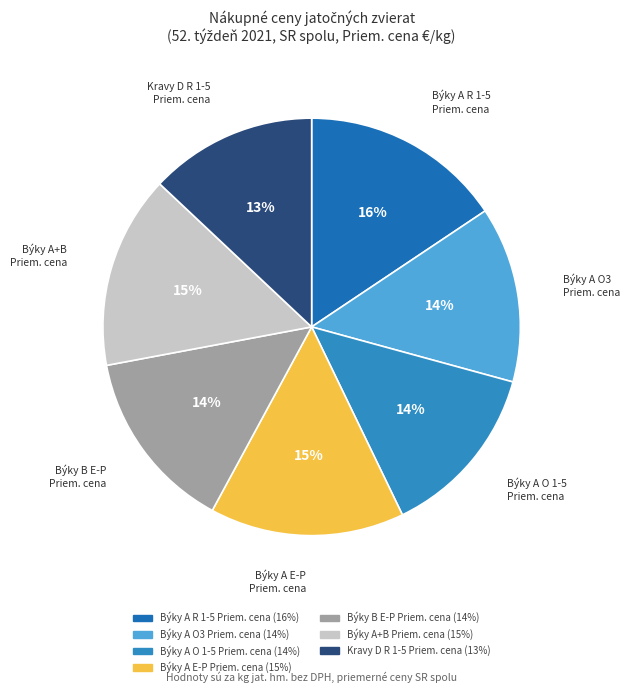

Combined, do Býky A E-P Priem. cena and Býky A O 1-5 Priem. cena account for over 50%?

No